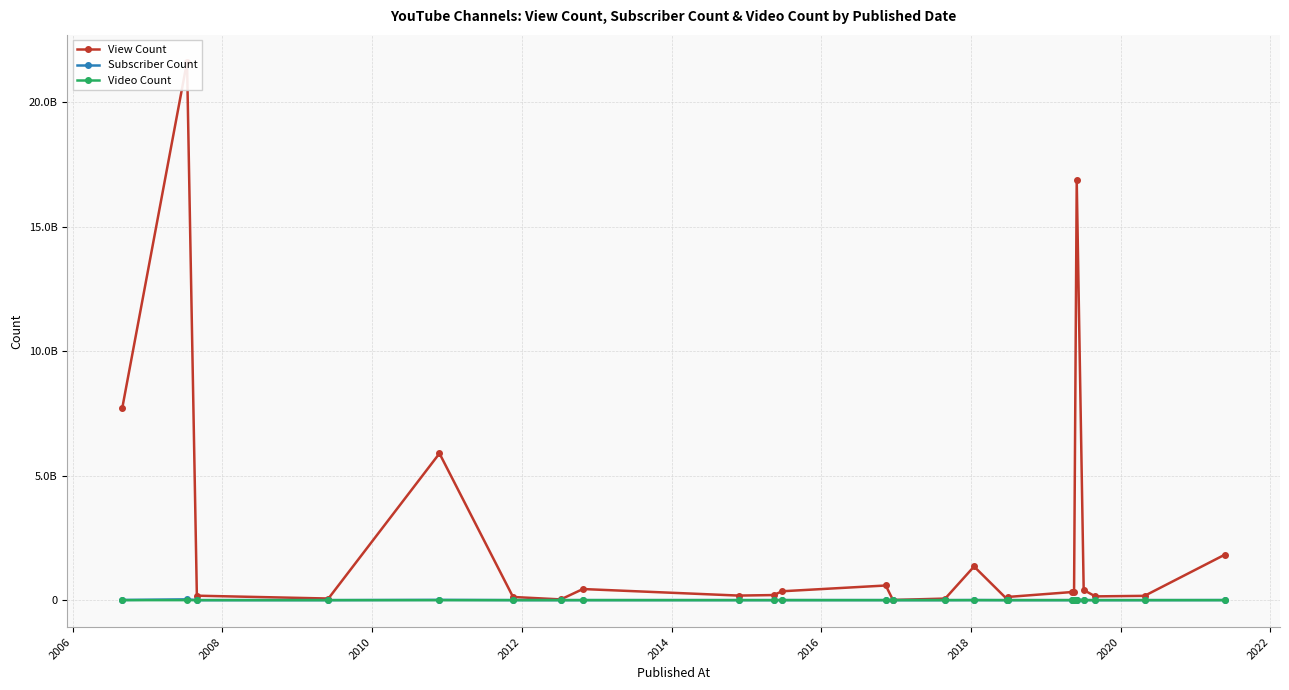

What is the total value across all series at 2008?

179688160